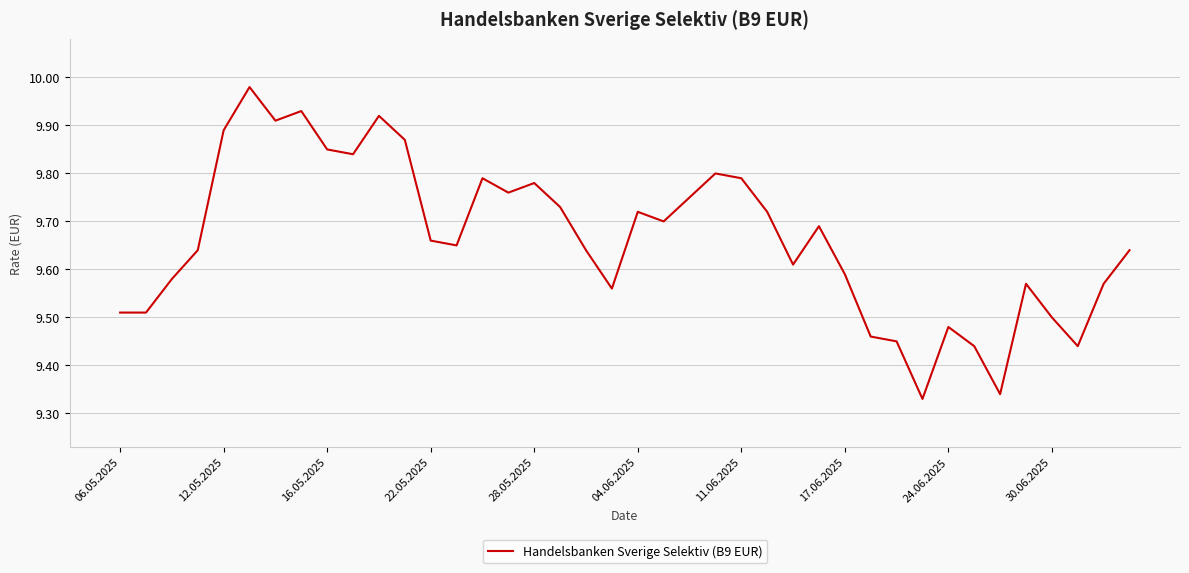

Is this an area chart (filled region under the line)?

No